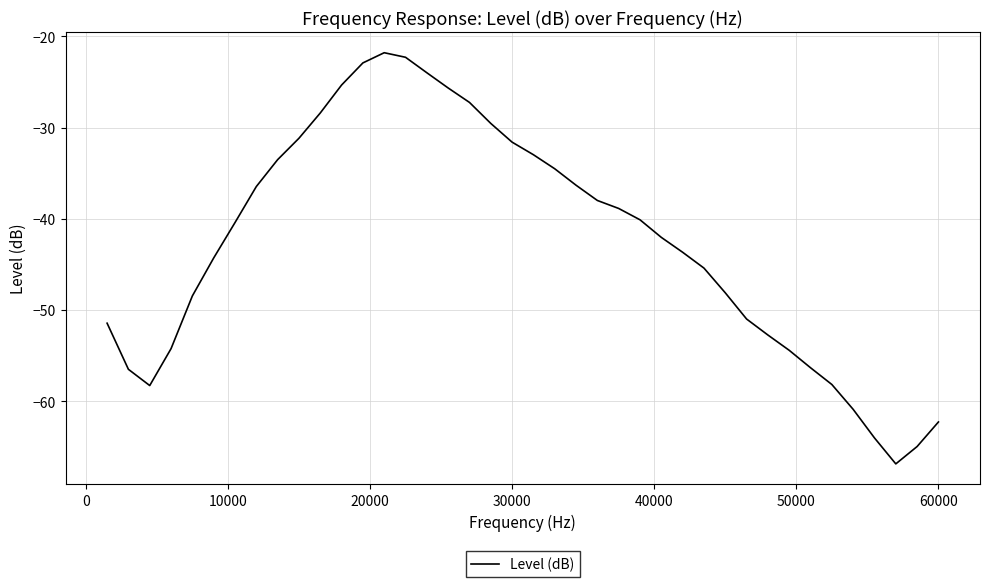

What is the greatest value displayed?

-21.8